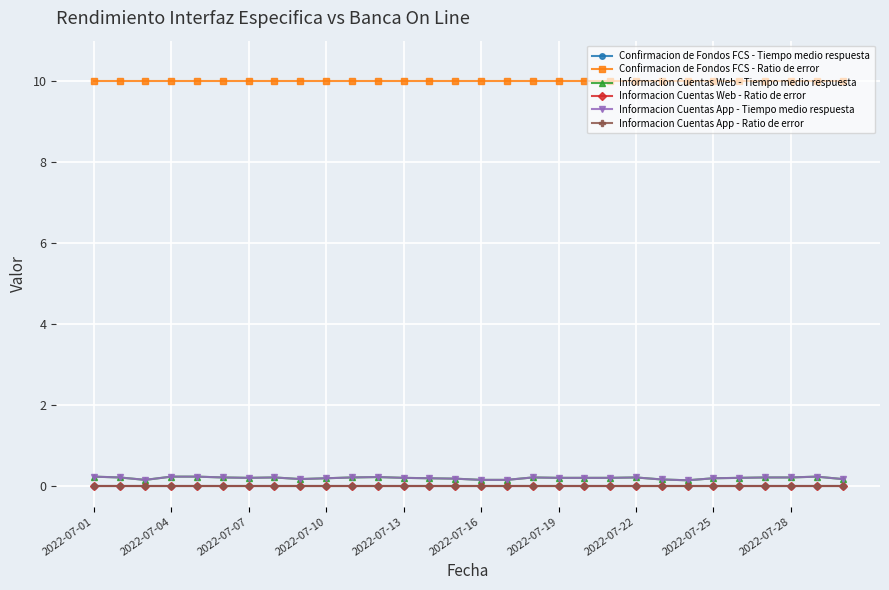

List the series in order of their peak value, highest first.

Confirmacion de Fondos FCS - Ratio de error, Informacion Cuentas Web - Tiempo medio respuesta, Informacion Cuentas App - Tiempo medio respuesta, Confirmacion de Fondos FCS - Tiempo medio respuesta, Informacion Cuentas Web - Ratio de error, Informacion Cuentas App - Ratio de error